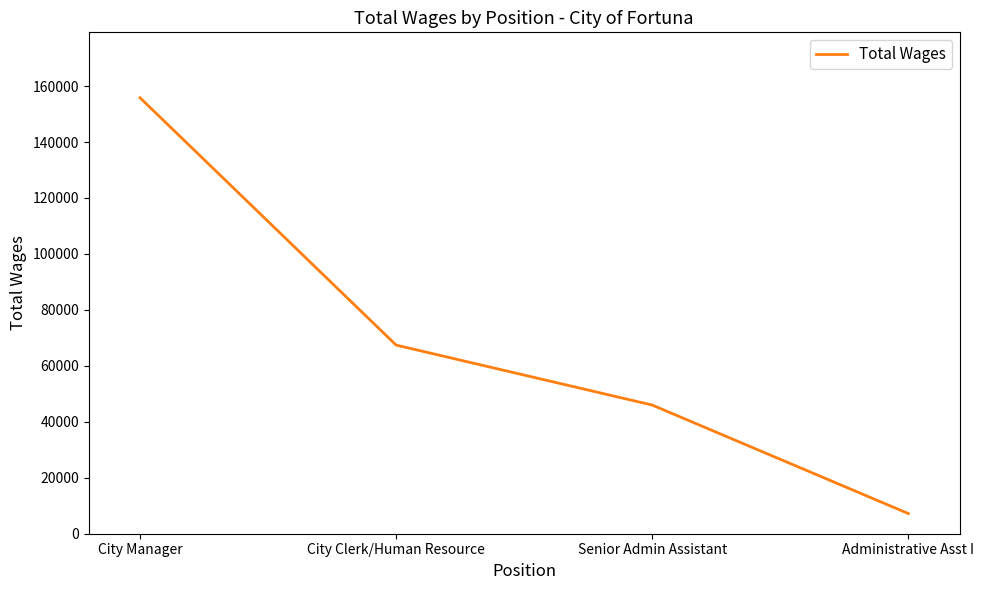

Reading right to left, extract all data points from this chart.

Administrative Asst I=7205	Senior Admin Assistant=45980	City Clerk/Human Resource=67417	City Manager=155823